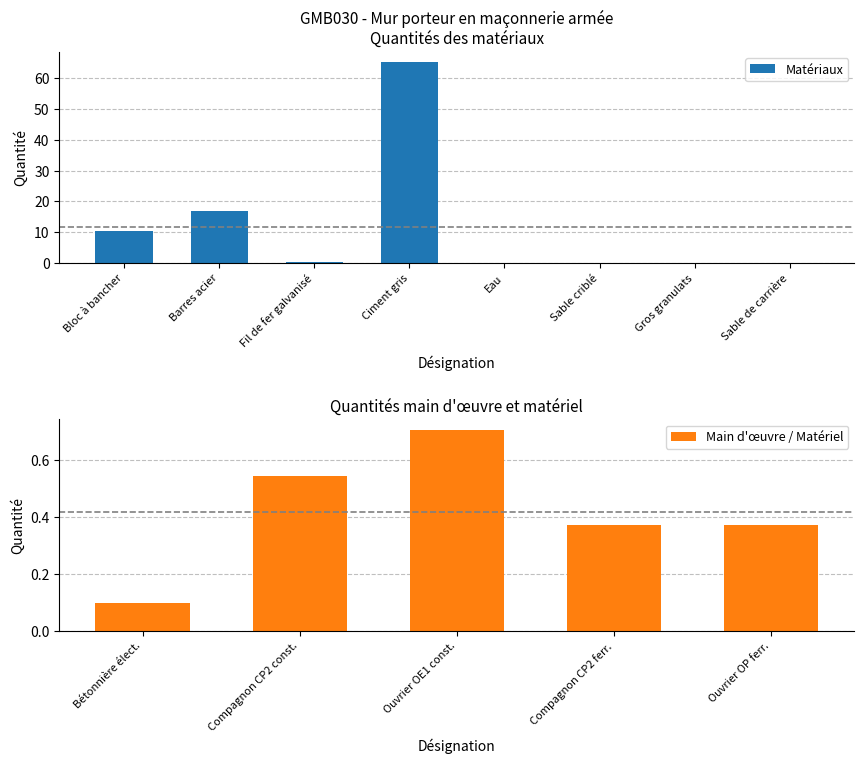

What is the sum of all Matériaux values?

93.1